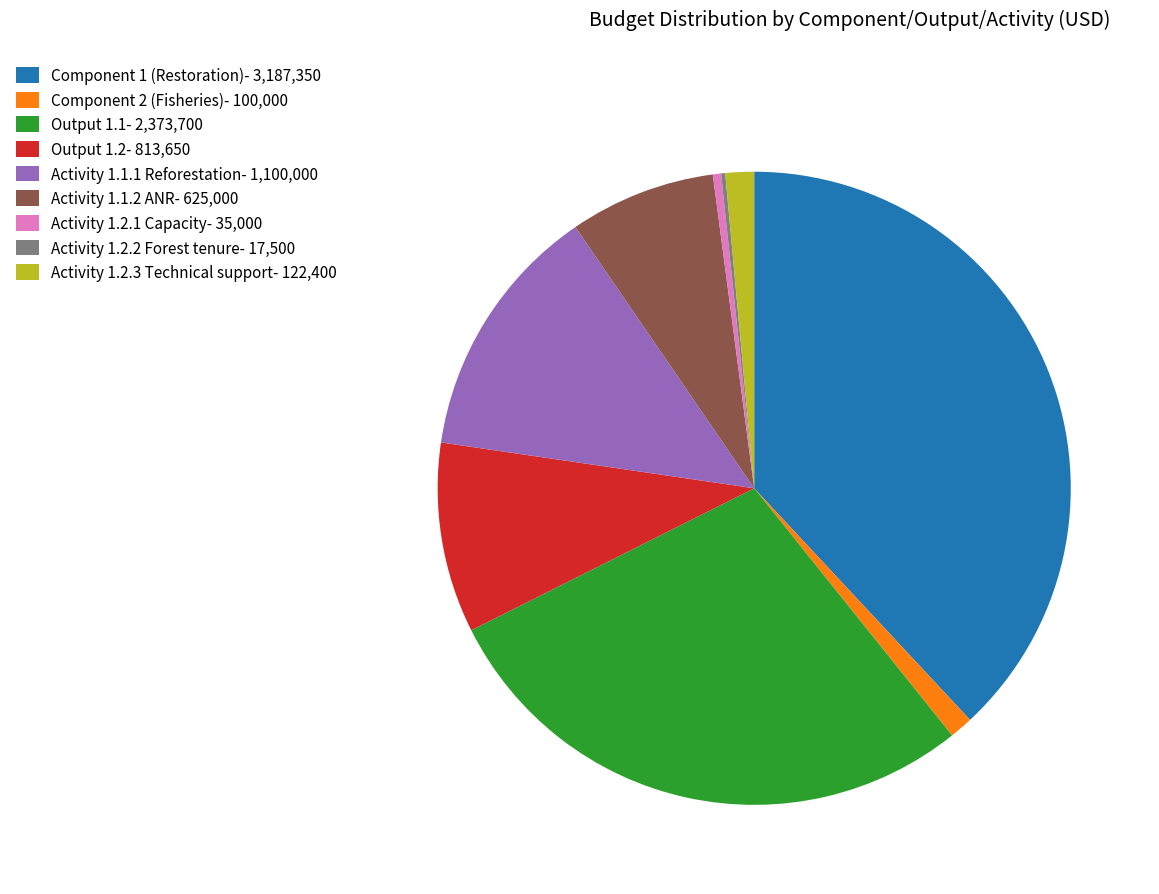

The Activity 1.2.1 Capacity- 35,000 slice represents 0% of the pie. True or false?

True